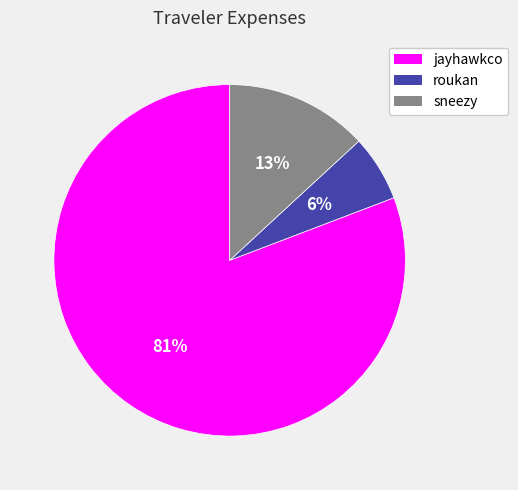

To the nearest percent, what is the difference between the jayhawkco and roukan slice percentages?

75%